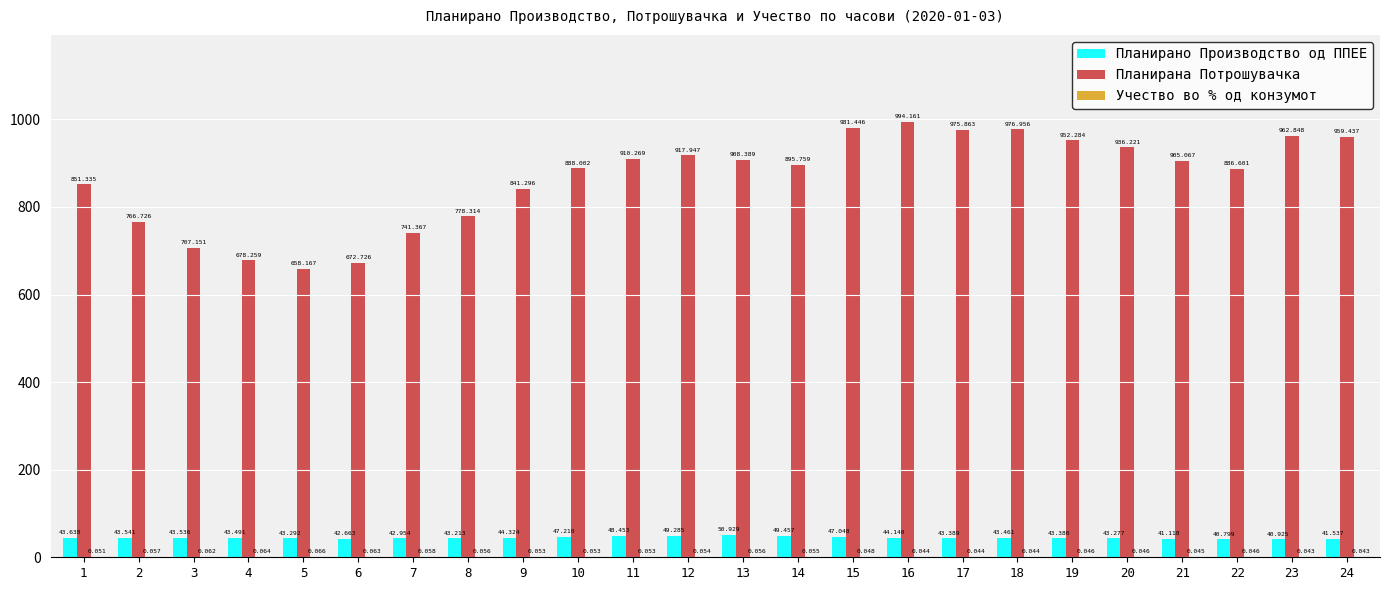

Are the bars grouped side by side (vs. stacked)?

Yes